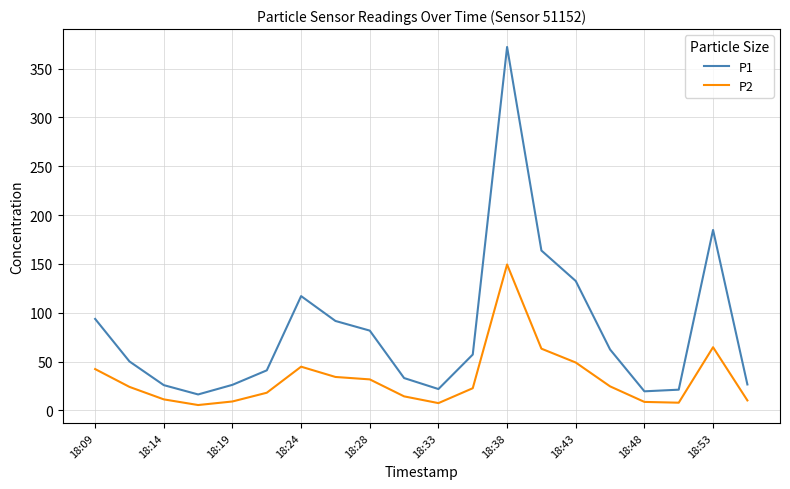

List the series in order of their overall mean, highest first.

P1, P2